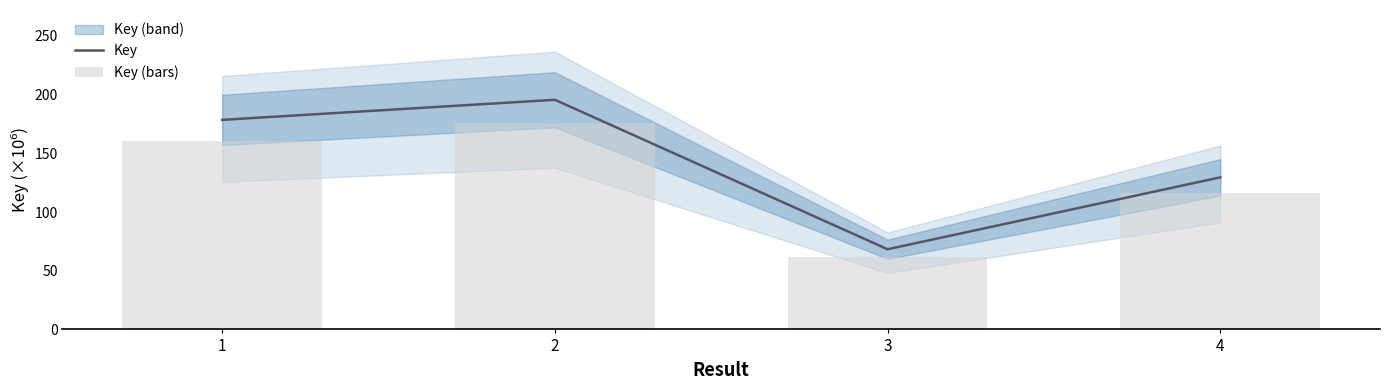

Rank the series by their average value, from lowest to highest.

Key (bars), Key